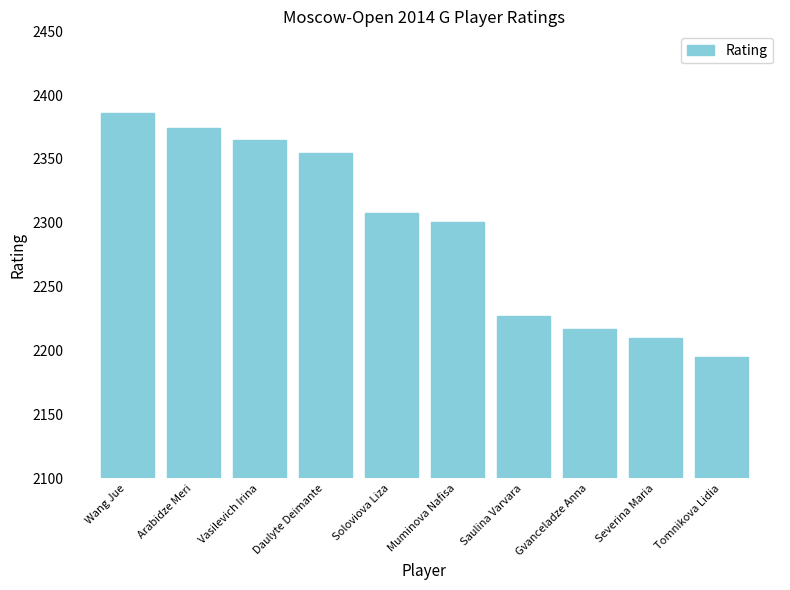

Approximately how many times larger is the value at Daulyte Deimante compared to Muminova Nafisa?

1.0